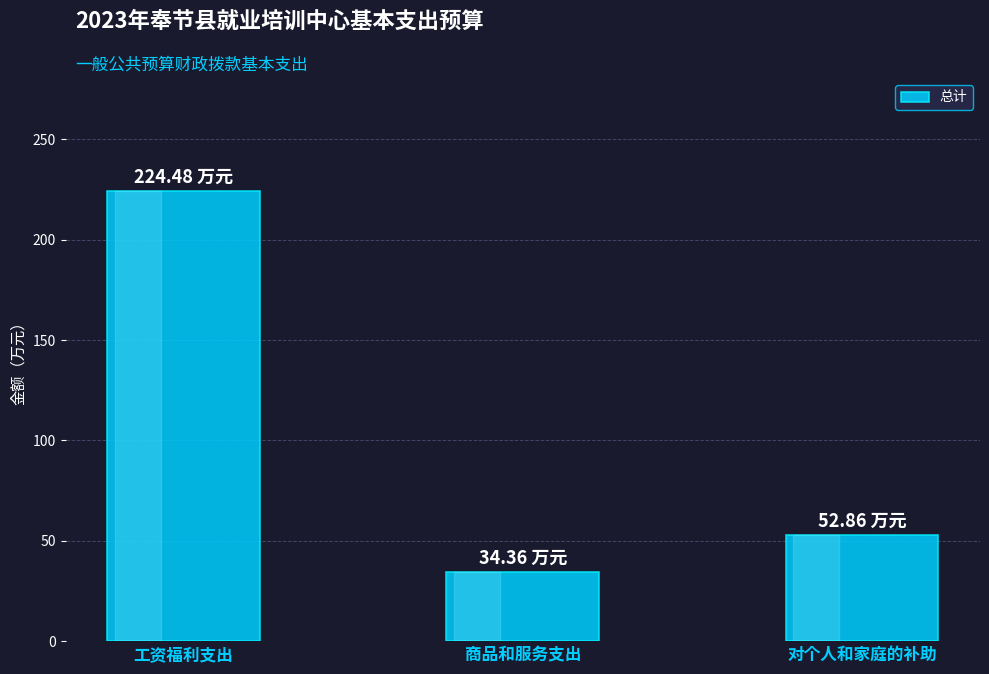

What is the value of the 2nd bar from the left?

34.4